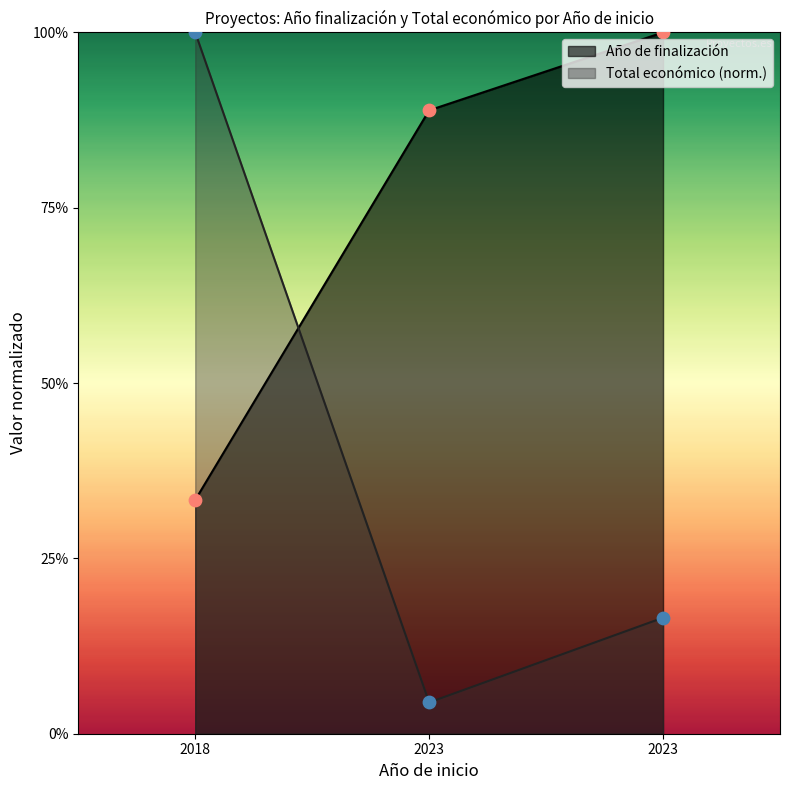

Which series has the largest total across all categories?

Año de finalización